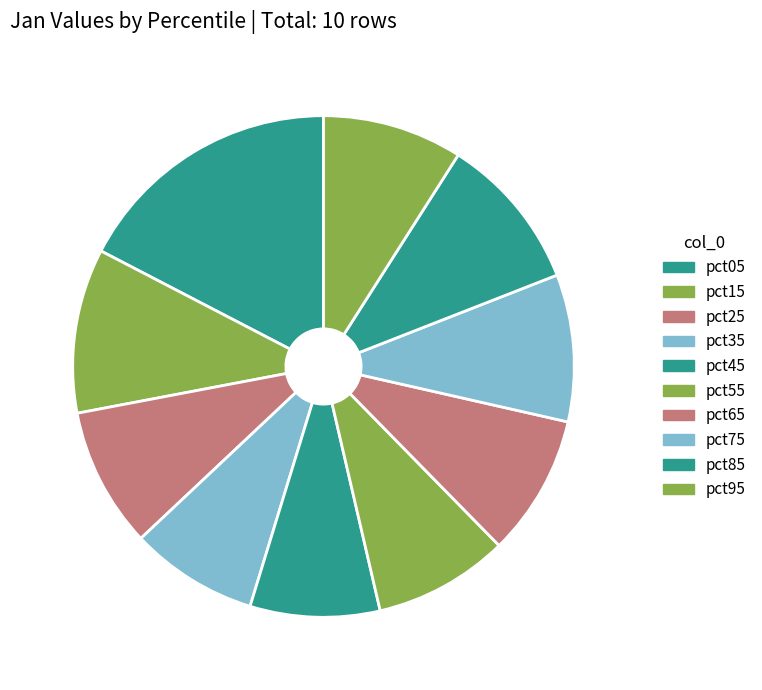

How many slices are in this pie chart?

10